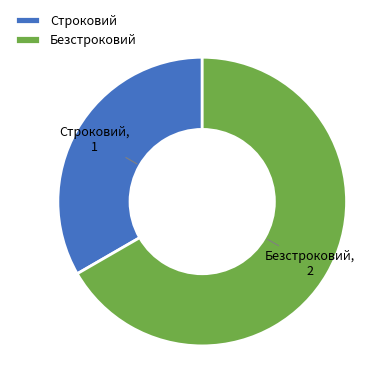

Between Безстроковий and Строковий, which is larger?

Безстроковий